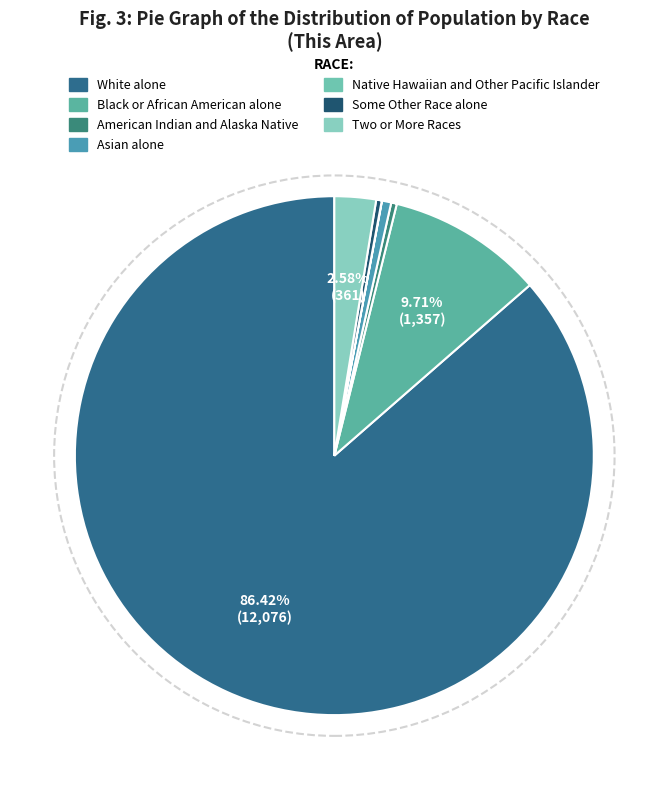

Rank the categories by value from lowest to highest.

Native Hawaiian and Other Pacific Islander, Some Other Race alone, American Indian and Alaska Native, Asian alone, Two or More Races, Black or African American alone, White alone